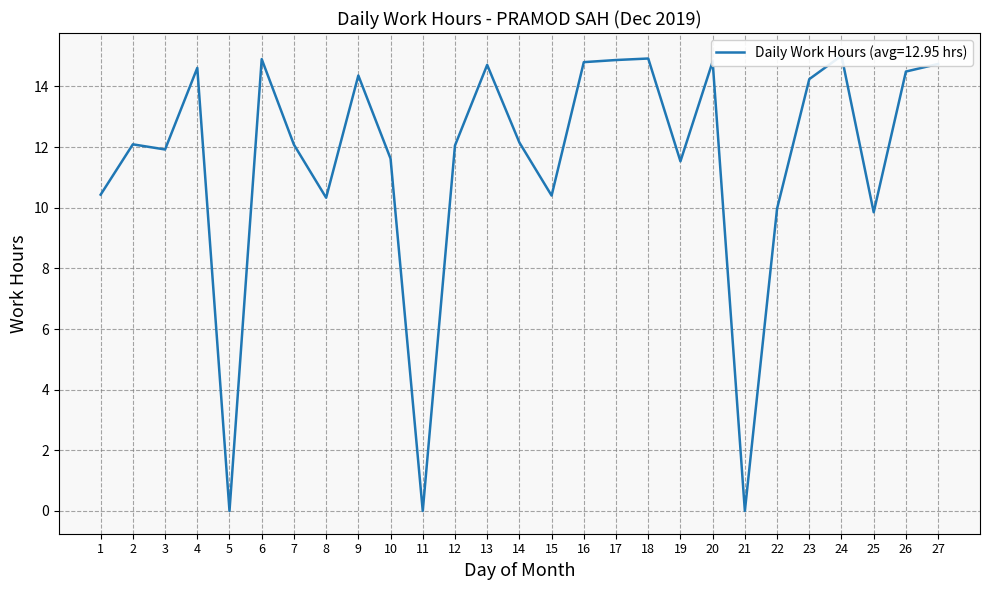

What is the approximate value at 26?

14.5